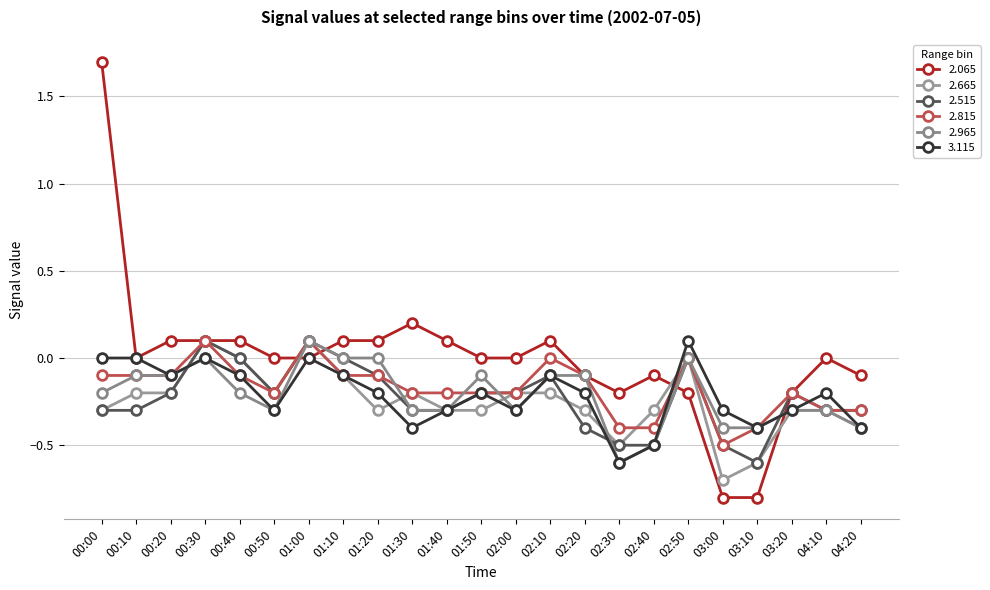

Which series has the largest total across all categories?

2.065